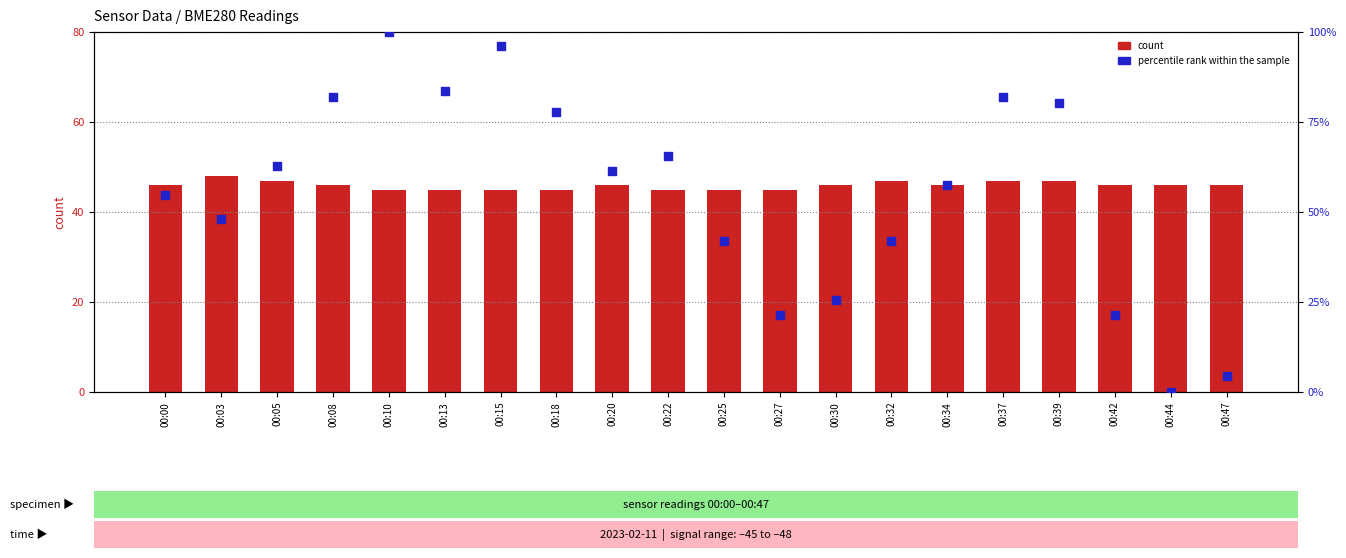

Which series contains the lowest Y value?

percentile rank within the sample